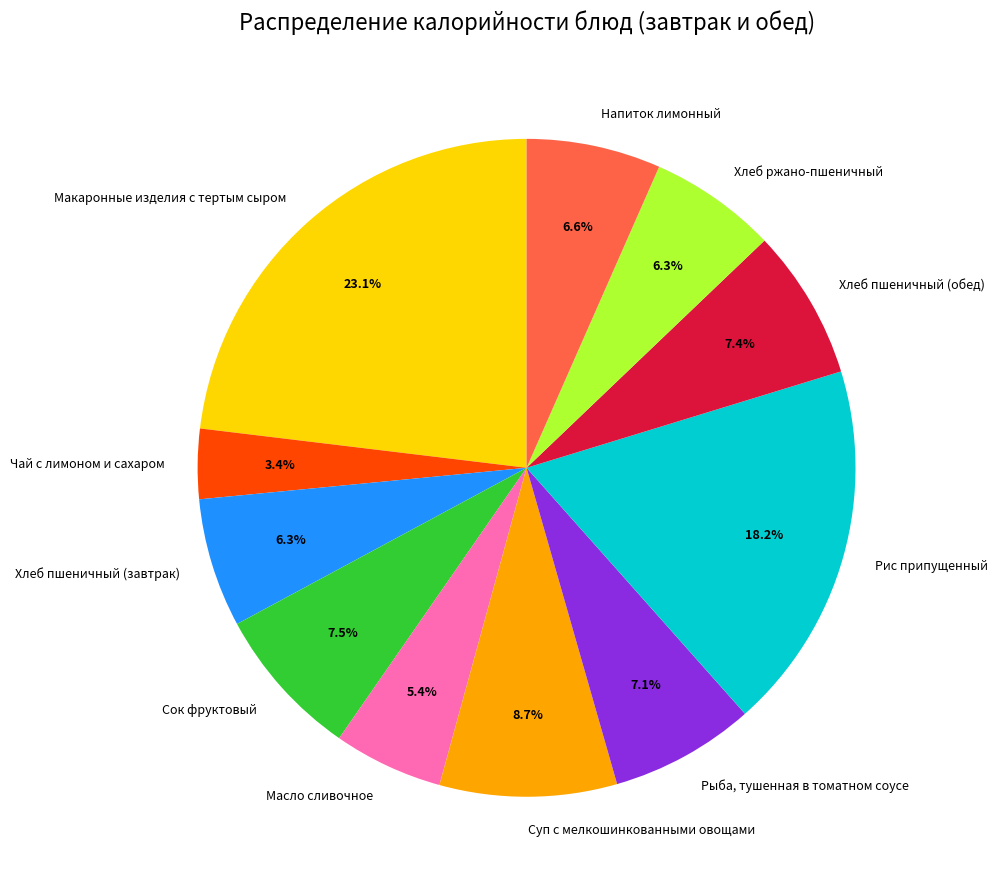

What portion of the pie excludes Хлеб ржано-пшеничный?

93.7%